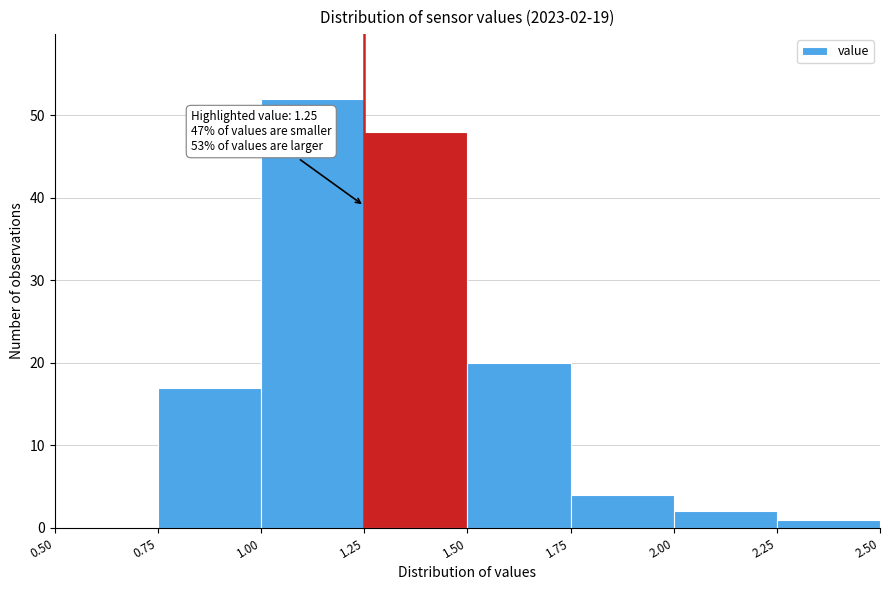

Which range on the x-axis has the tallest bar?

1.00 to 1.25